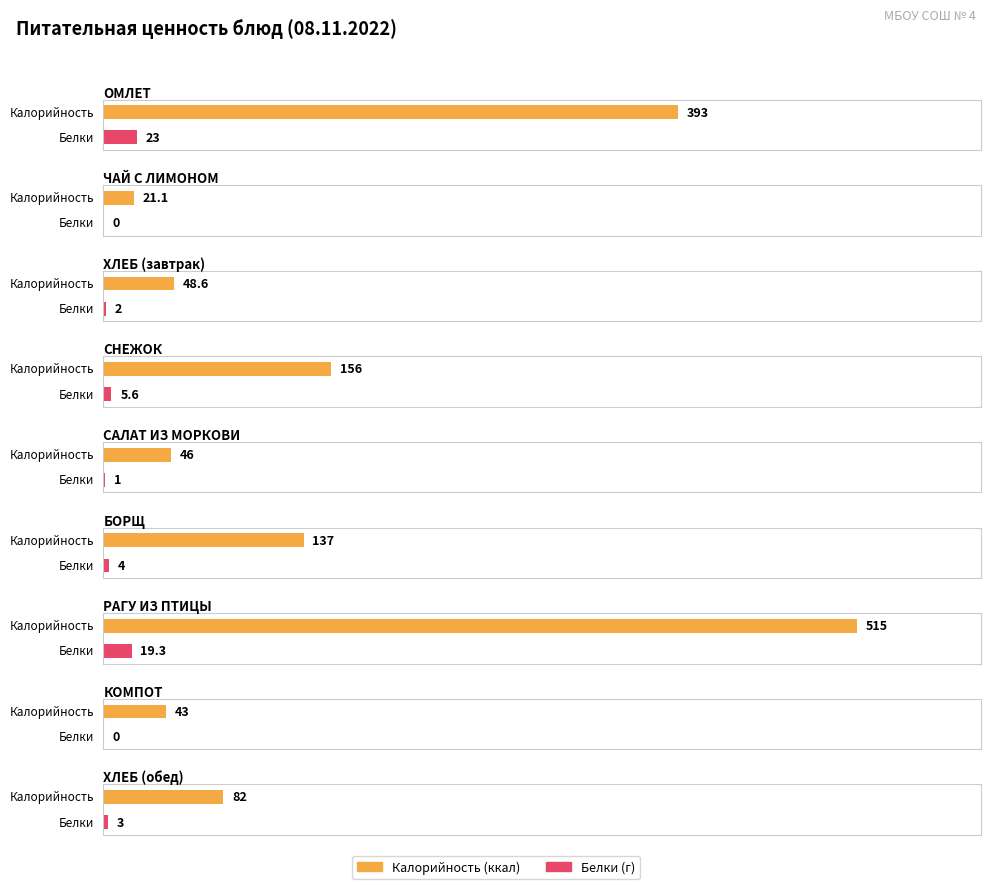

At how many categories does at least one series exceed 375?

2